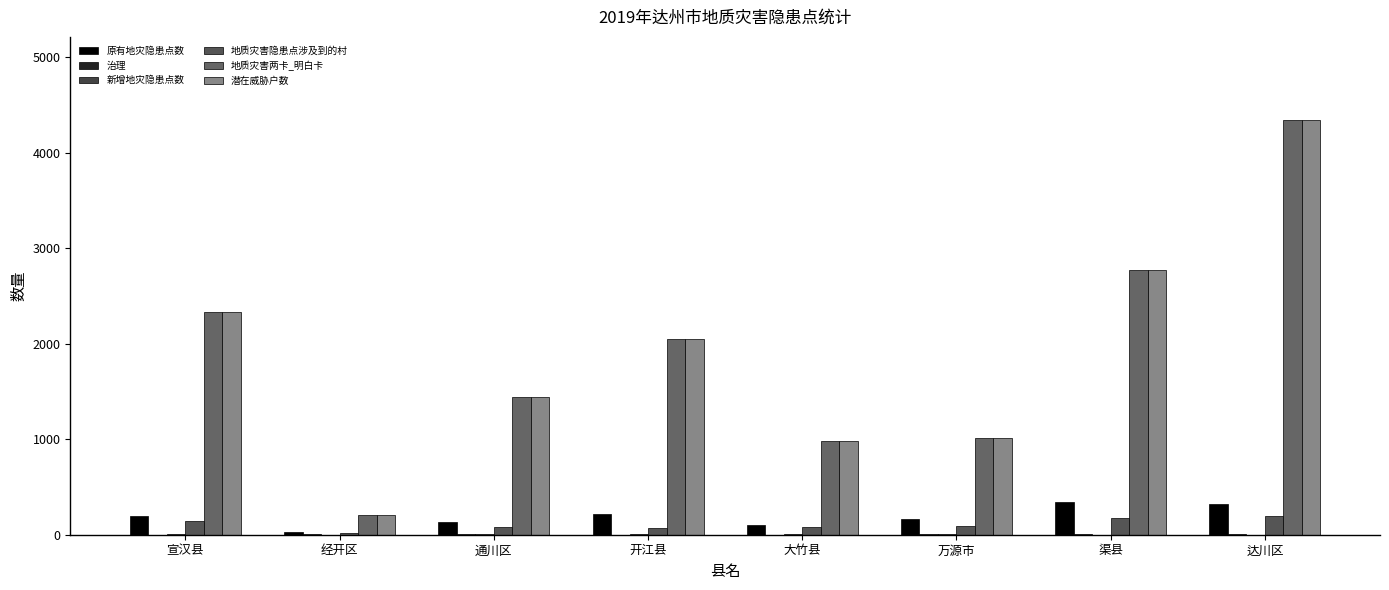

What is the difference between the second highest and second lowest values in the 新增地灾隐患点数 series?

6